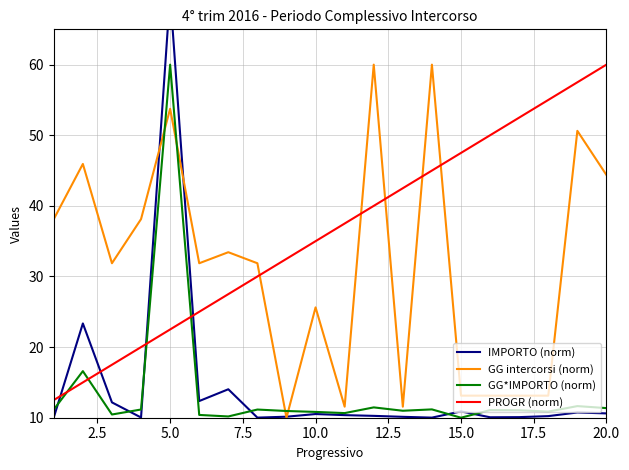

Which series ends up on top after the final intersection of GG intercorsi (norm) and GG*IMPORTO (norm)?

GG intercorsi (norm)